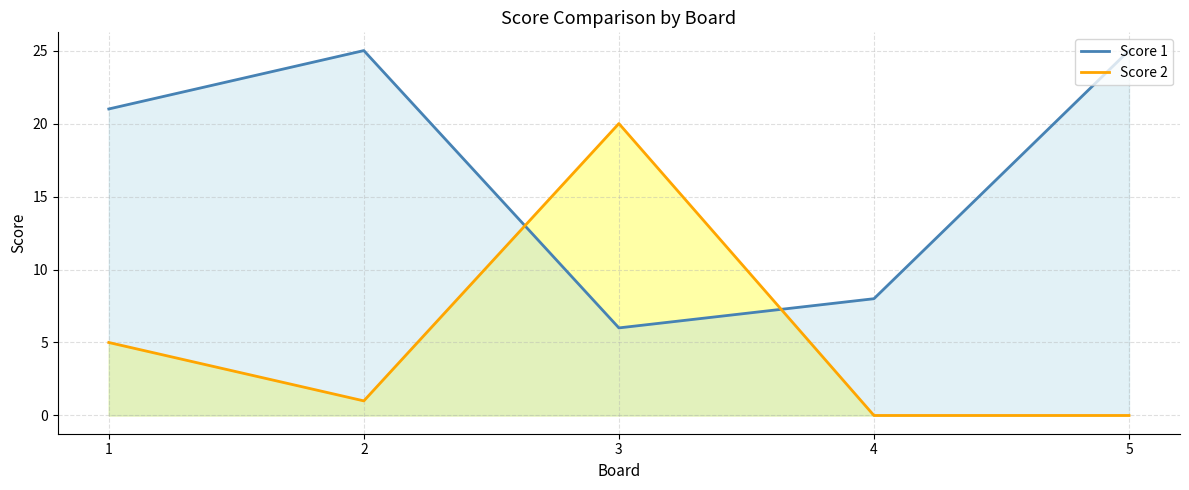

True or false: Score 2 has a value of 0 at 5.

True